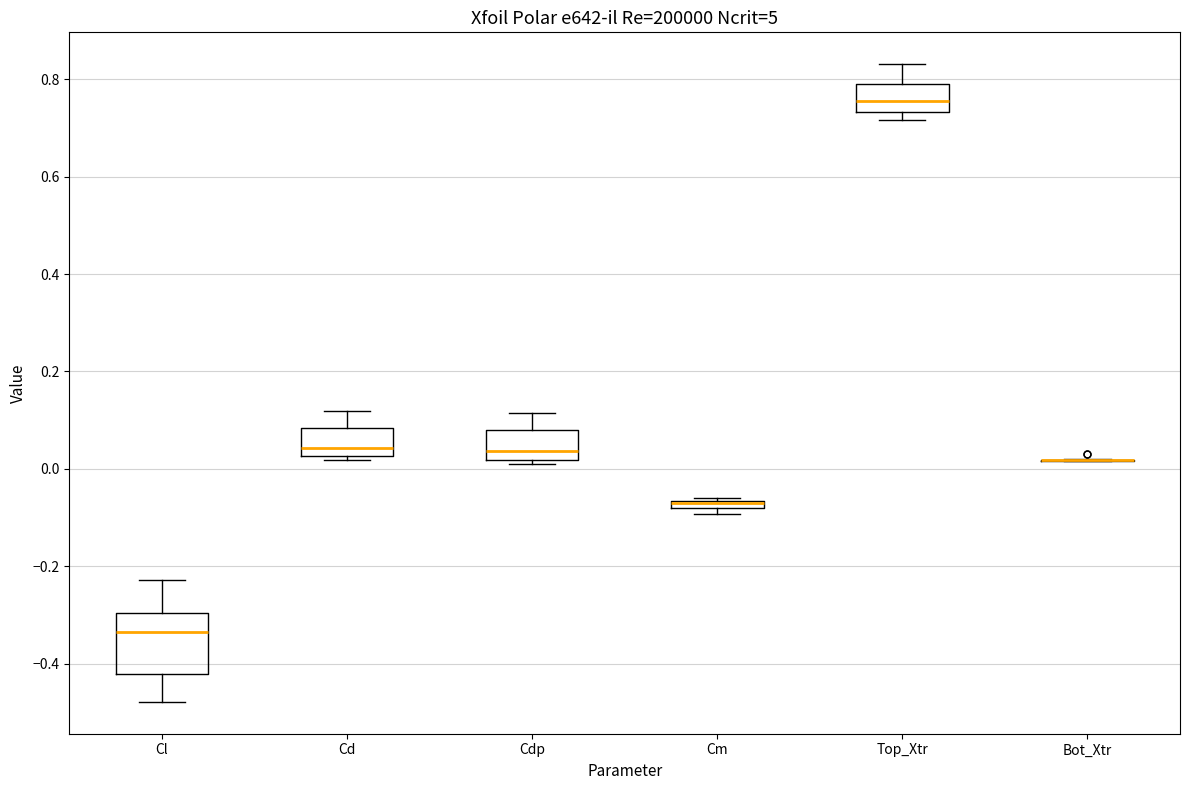

Where is the lower edge of the box for Cdp on the y-axis? The values are not printed on the chart, so give them approximately, as read against the axis.

0.02